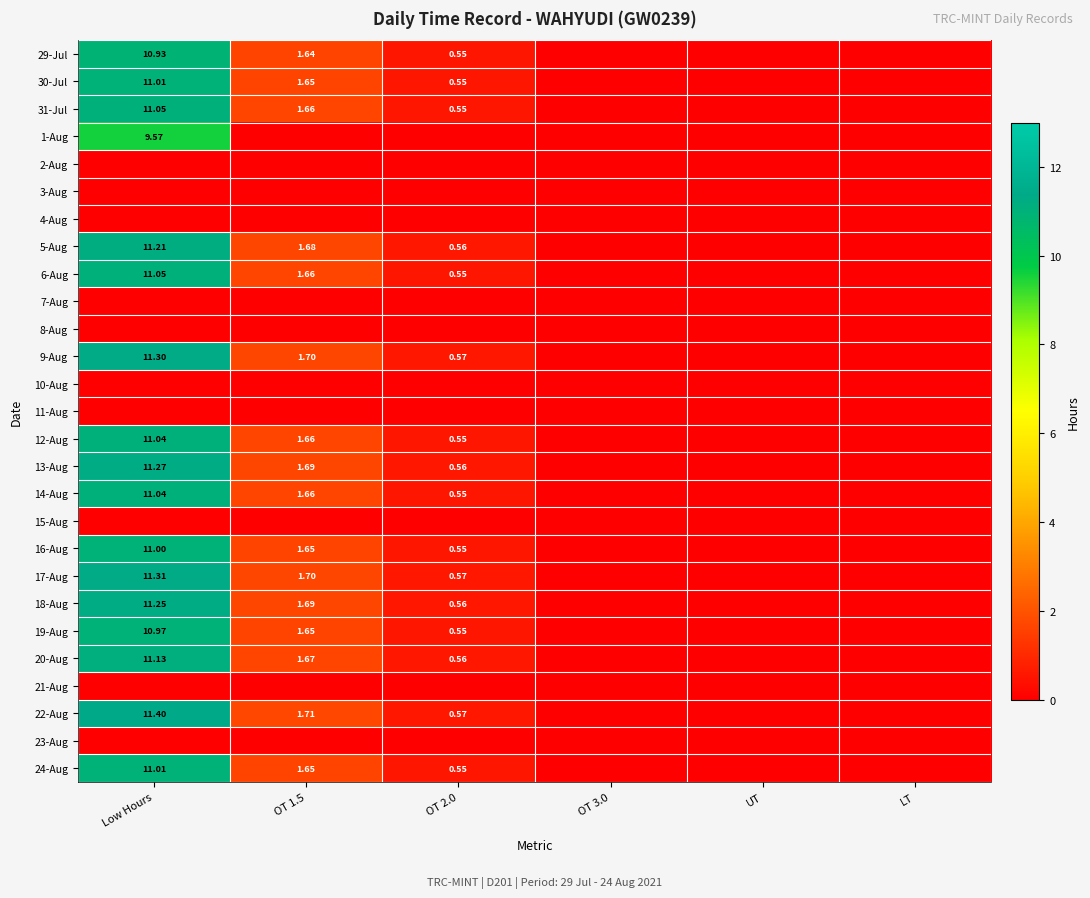

The value of 29-Jul at LT is 0.0. True or false?

True